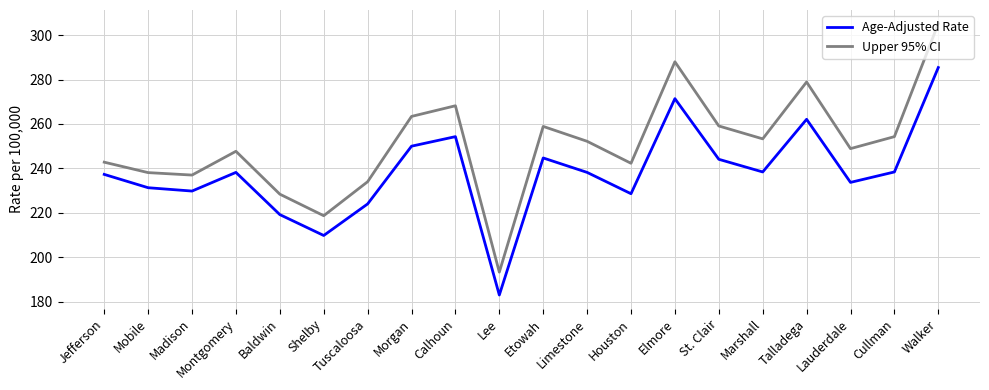

What position from the left is Calhoun?

9